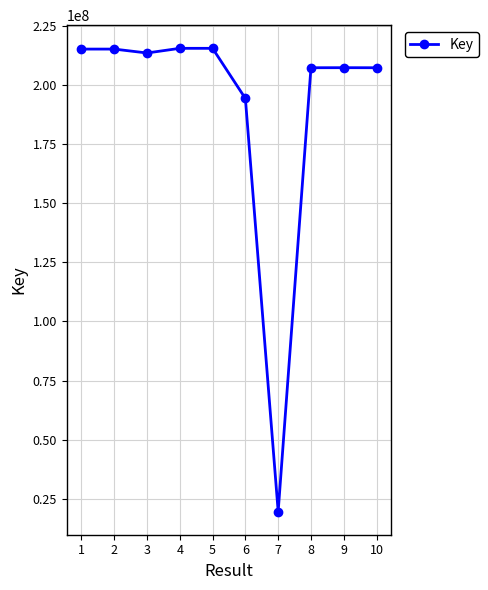

What is the approximate value at 8, to the nearest 10?

207267830